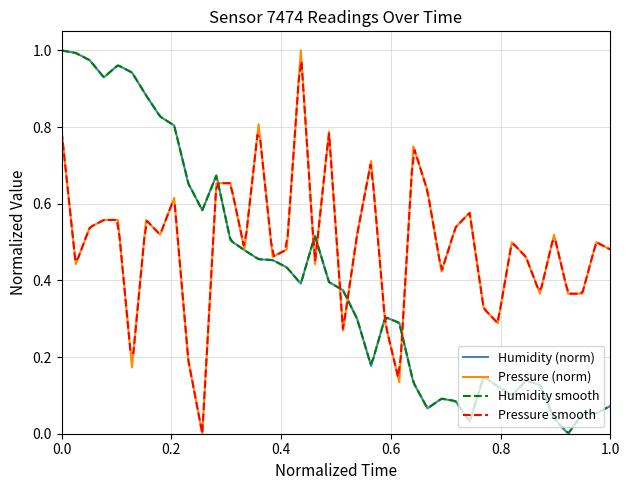

Reading left to right, what are all the values shown in this chart?

humidity: 1.0	1.0	1.0	0.9	1.0	0.9	0.9	0.8	0.8	0.7	0.6	0.7	0.5	0.5	0.5	0.5	0.4	0.4	0.5	0.4	0.4	0.3	0.2	0.3	0.3	0.1	0.1	0.1	0.1	0.0	0.1	0.1	0.1	0.1	0.1	0.0	0.0	0.1	0.1	0.1
pressure: 0.8	0.4	0.5	0.6	0.6	0.2	0.6	0.5	0.6	0.2	0.0	0.7	0.7	0.5	0.8	0.5	0.5	1.0	0.4	0.8	0.3	0.5	0.7	0.3	0.1	0.8	0.6	0.4	0.5	0.6	0.3	0.3	0.5	0.5	0.4	0.5	0.4	0.4	0.5	0.5